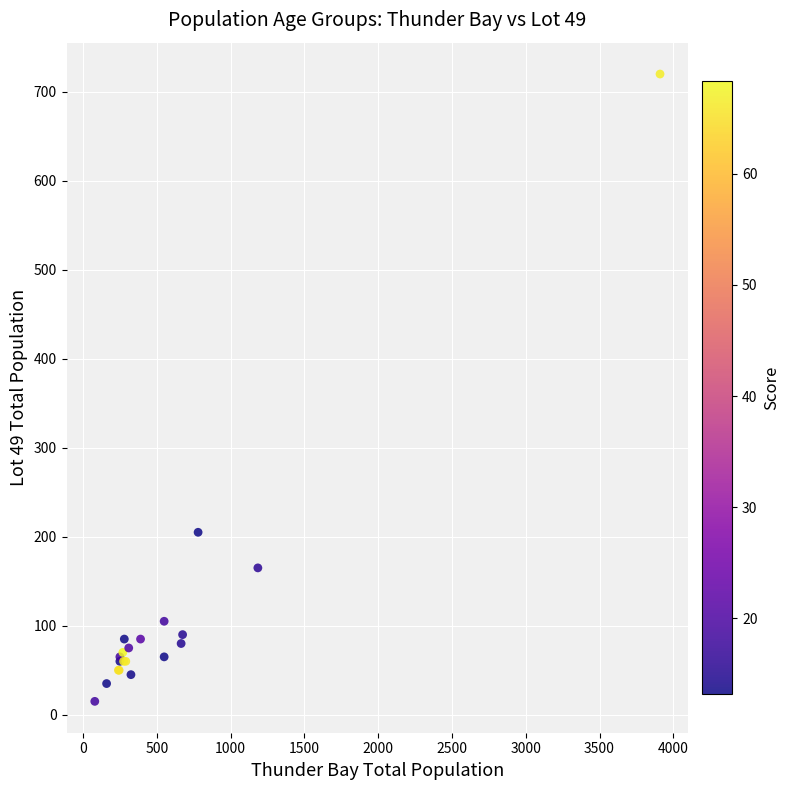

What Y value in the scatter plot is closest to 367?

205